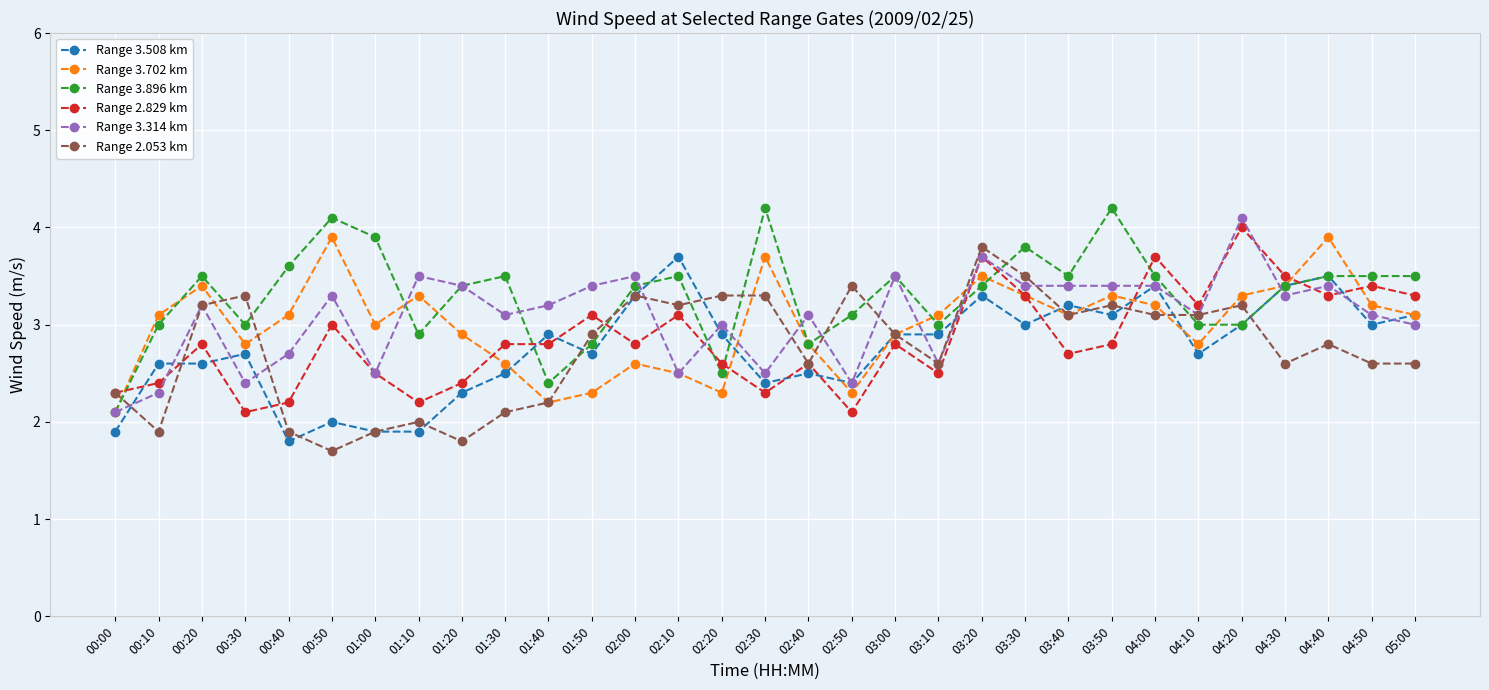

Which series has the largest total across all categories?

Range 3.896 km